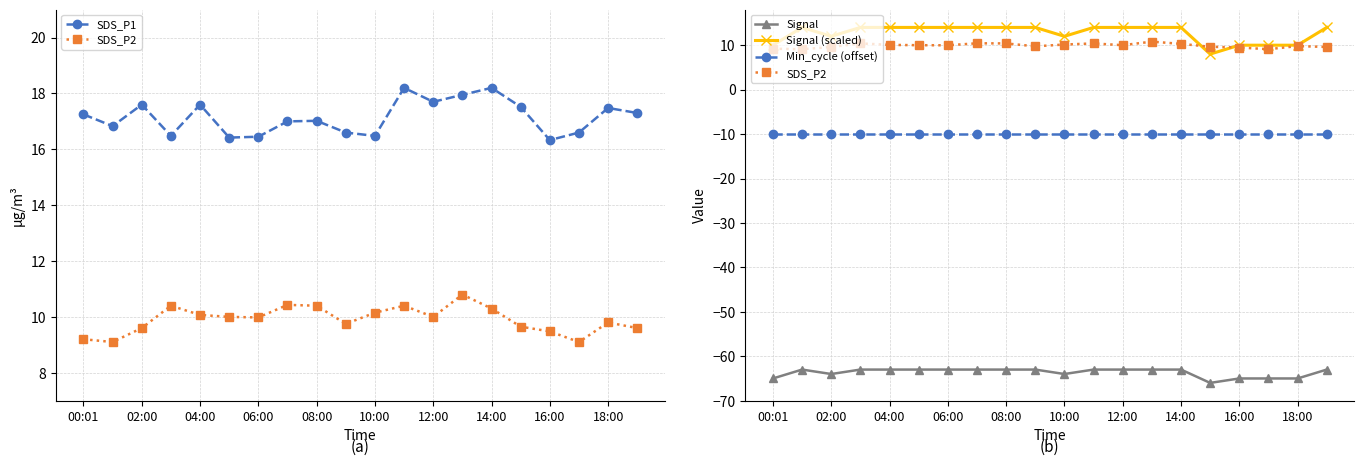

What is the minimum value for Min_cycle (offset)?

-10.0